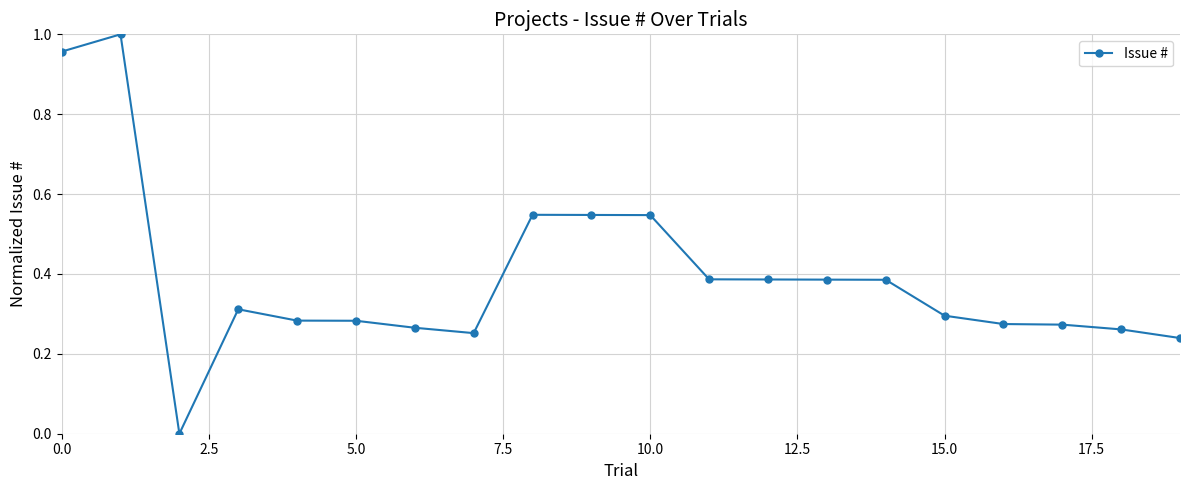

What is the sum of all values?

7.9